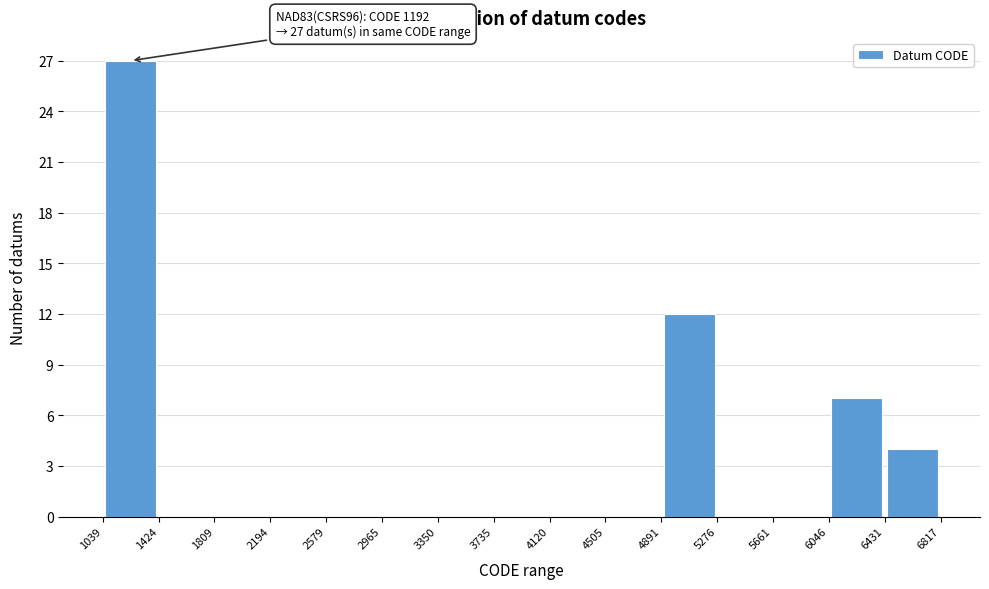

Over which range of the x-axis is the bar tallest?

1039 to 1424